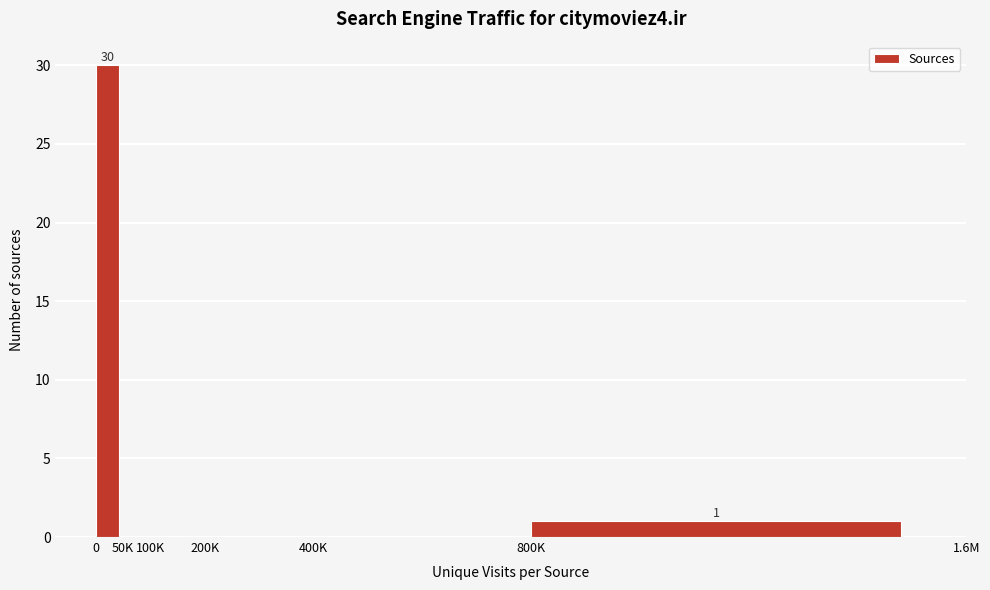

Reading right to left, what are all the values shown in this chart?

800K=1	400K=0	200K=0	100K=0	50K=0	0=30